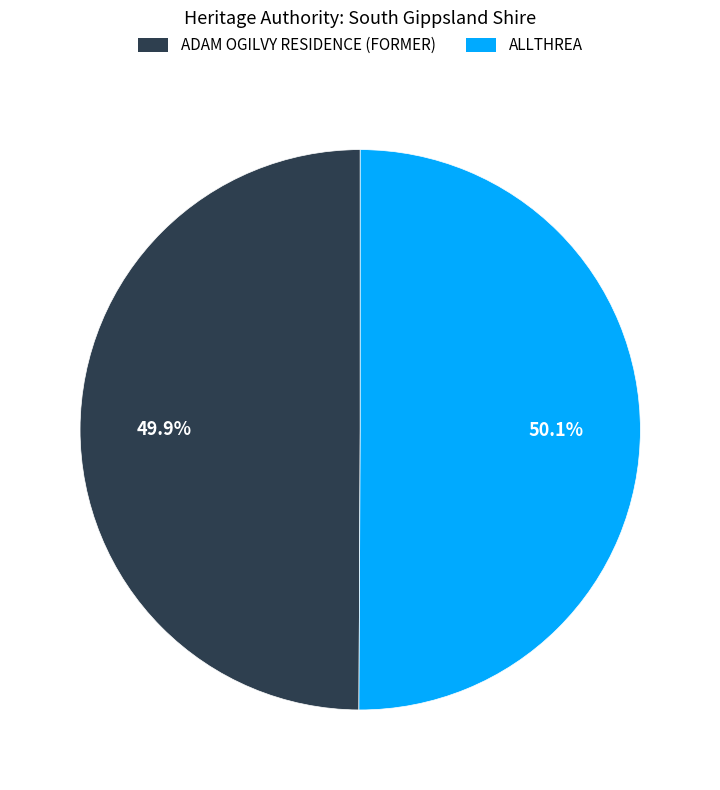

What is the ratio of the value at ADAM OGILVY RESIDENCE (FORMER) to the value at ALLTHREA?

1.0